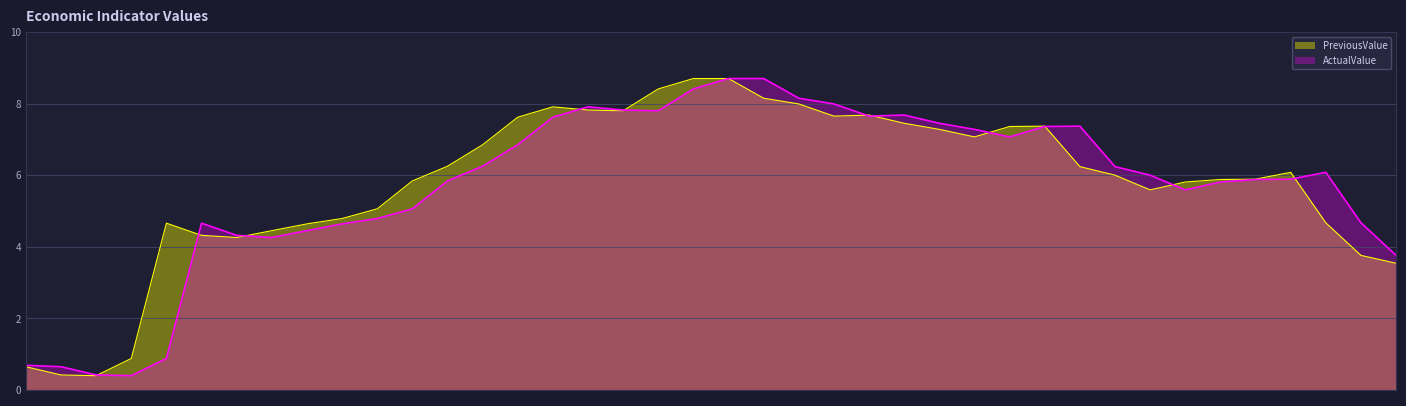

Where is the first local maximum for PreviousValue?

2024.02.08